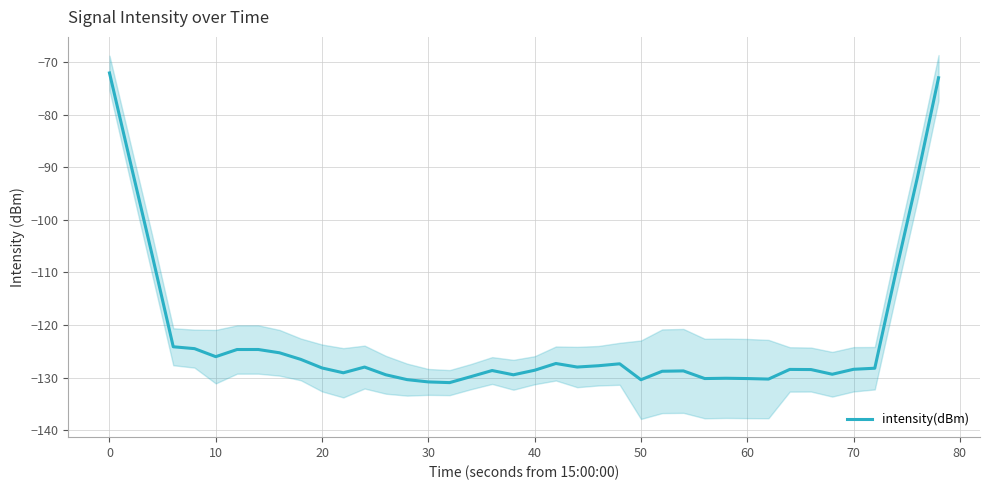

Reading left to right, transcribe all the data shown in this chart.

-72.1	-89.4	-106.6	-124.1	-124.5	-126.0	-124.6	-124.6	-125.3	-126.5	-128.2	-129.1	-128.0	-129.4	-130.4	-130.8	-130.9	-129.8	-128.6	-129.4	-128.6	-127.3	-128.0	-127.7	-127.4	-130.4	-128.8	-128.7	-130.2	-130.1	-130.2	-130.3	-128.4	-128.5	-129.3	-128.4	-128.2	-109.8	-92.0	-73.0